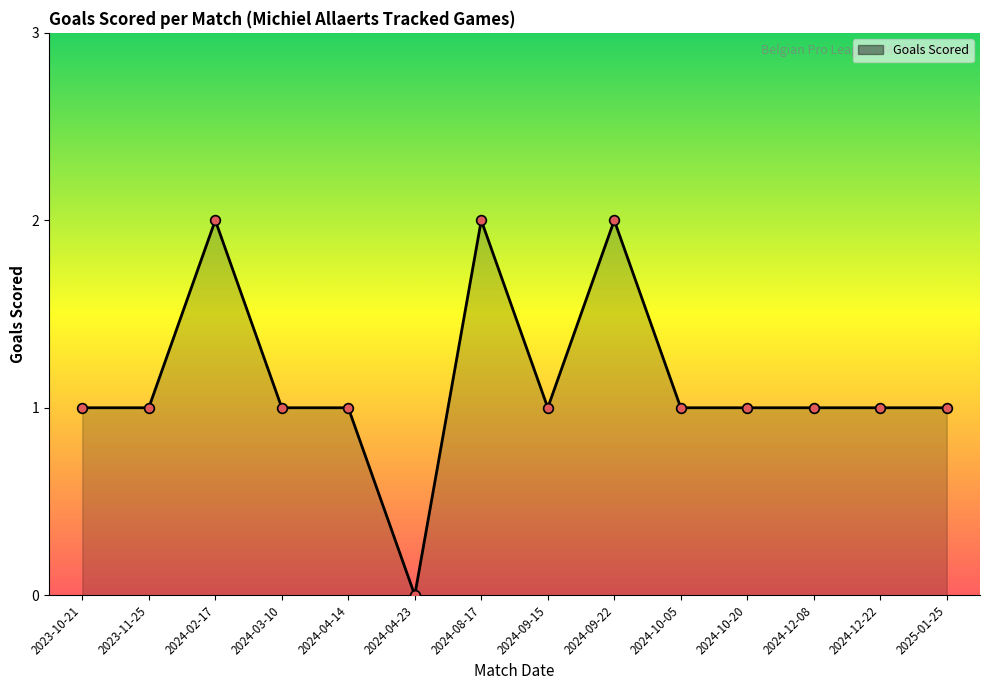

Does the chart display data point markers on the line(s)?

Yes